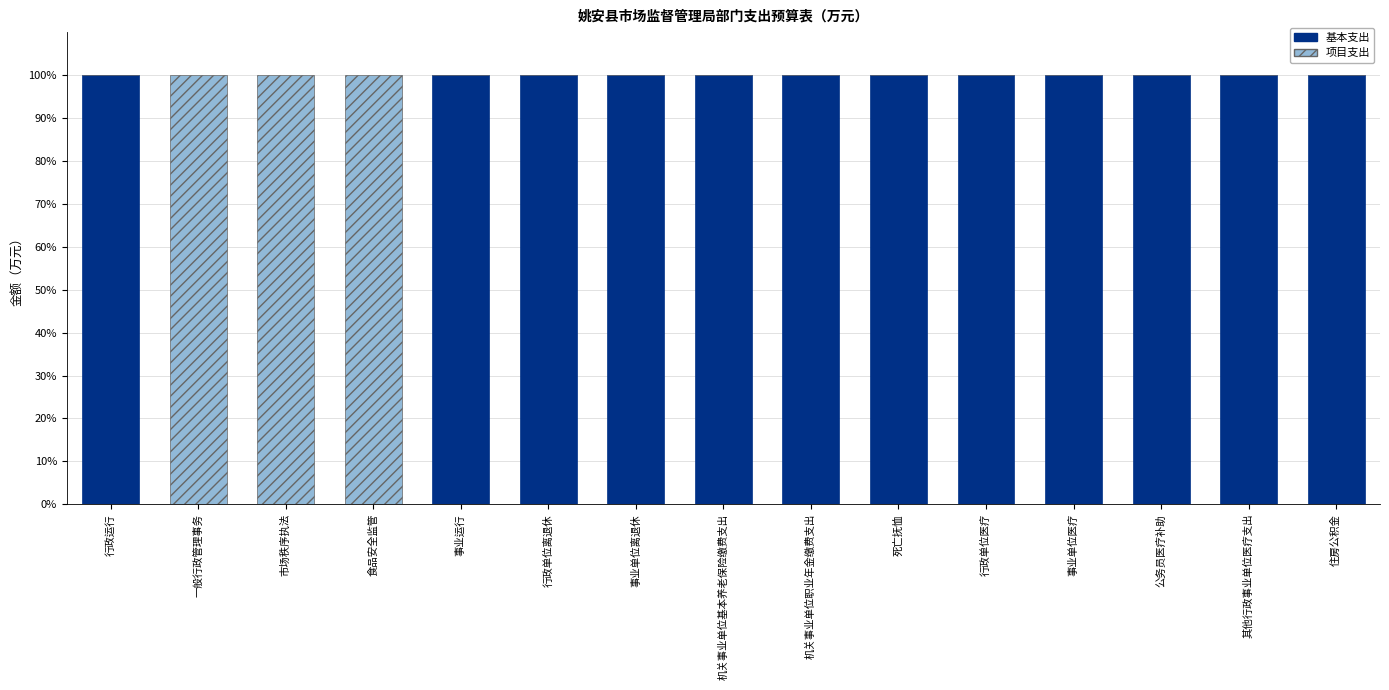

Is it true that 基本支出 equals 100 at 事业单位离退休?

True